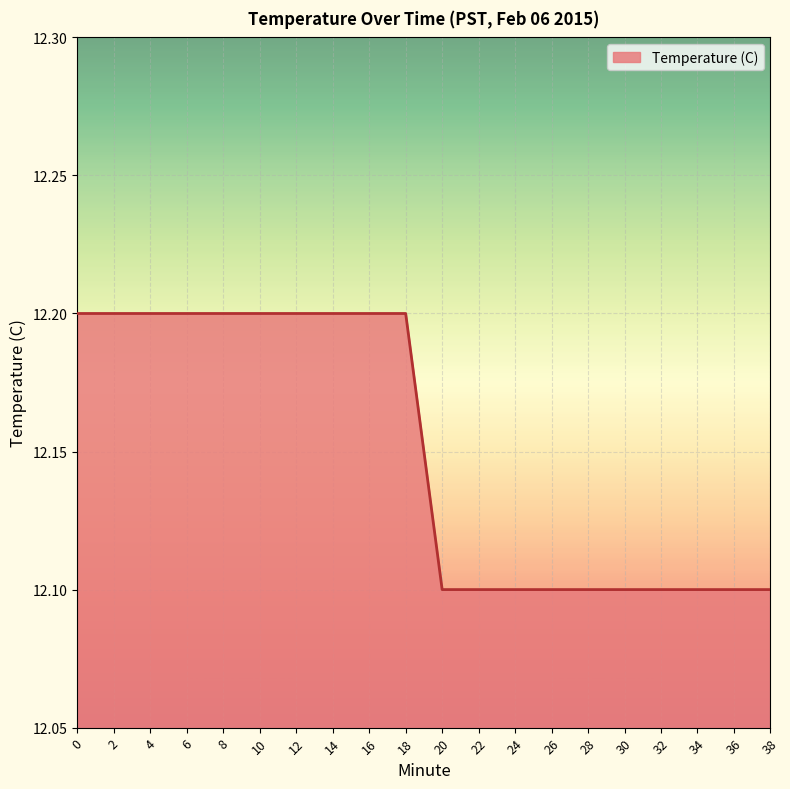

What is the greatest value displayed?

12.2